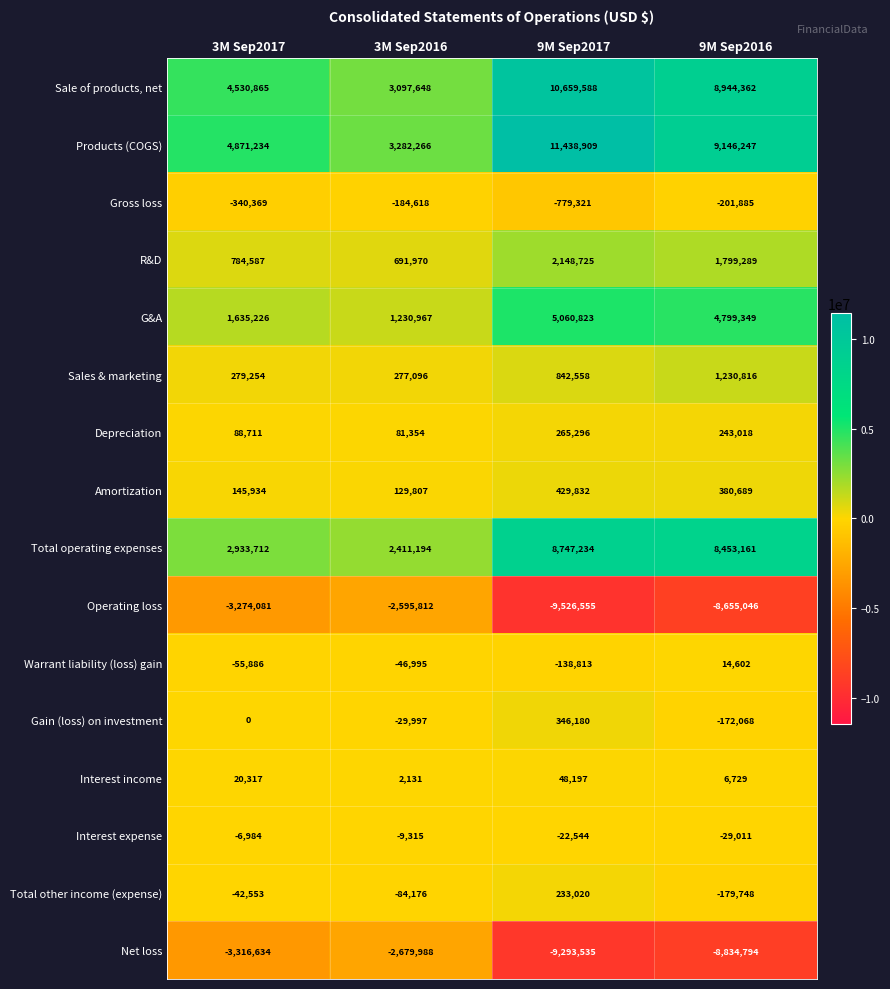

Which series has the widest spread of values?

Products (COGS)